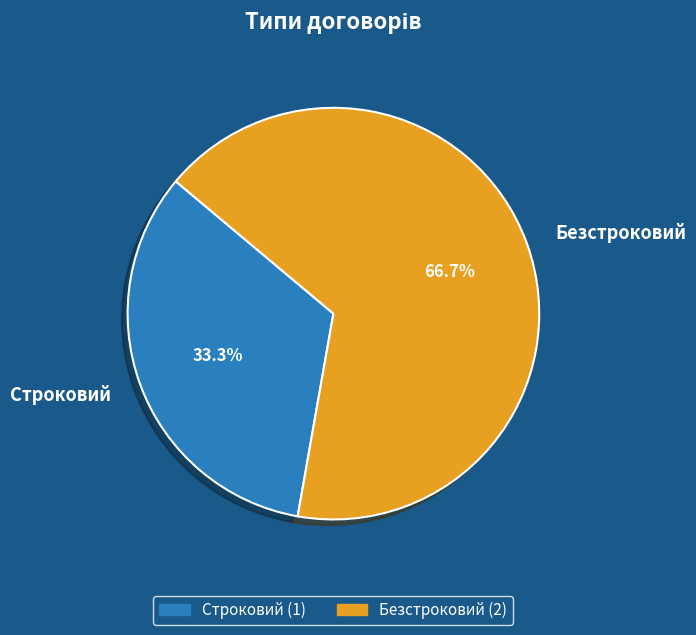

Which has a higher value, Строковий or Безстроковий?

Безстроковий